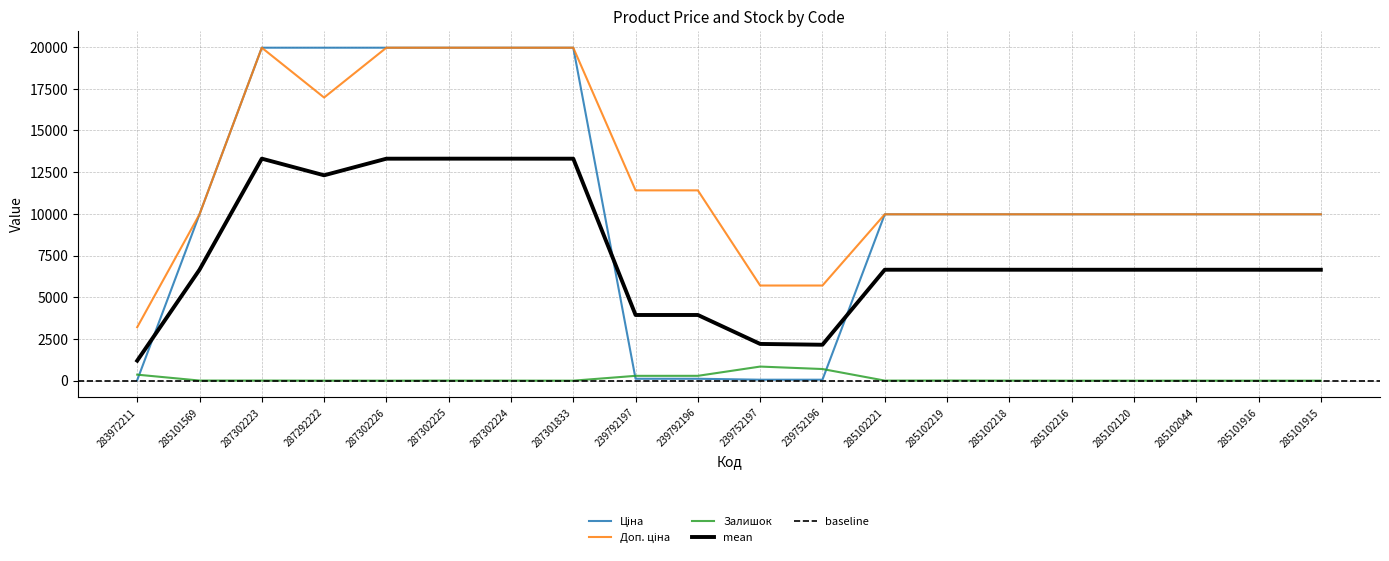

What is the label of the 2nd point from the left?

285101569